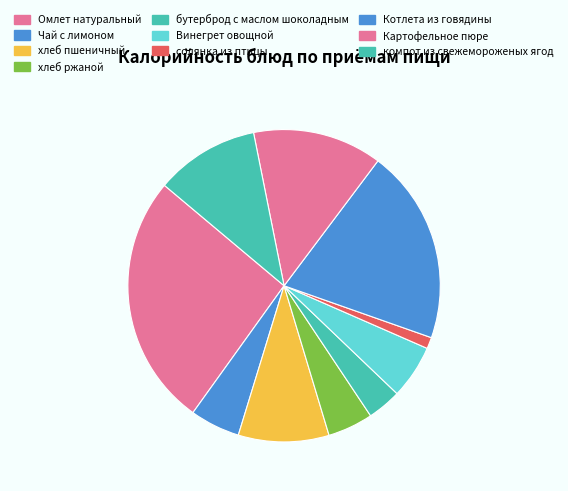

Between Котлета из говядины and бутерброд с маслом шоколадным, which is larger?

Котлета из говядины